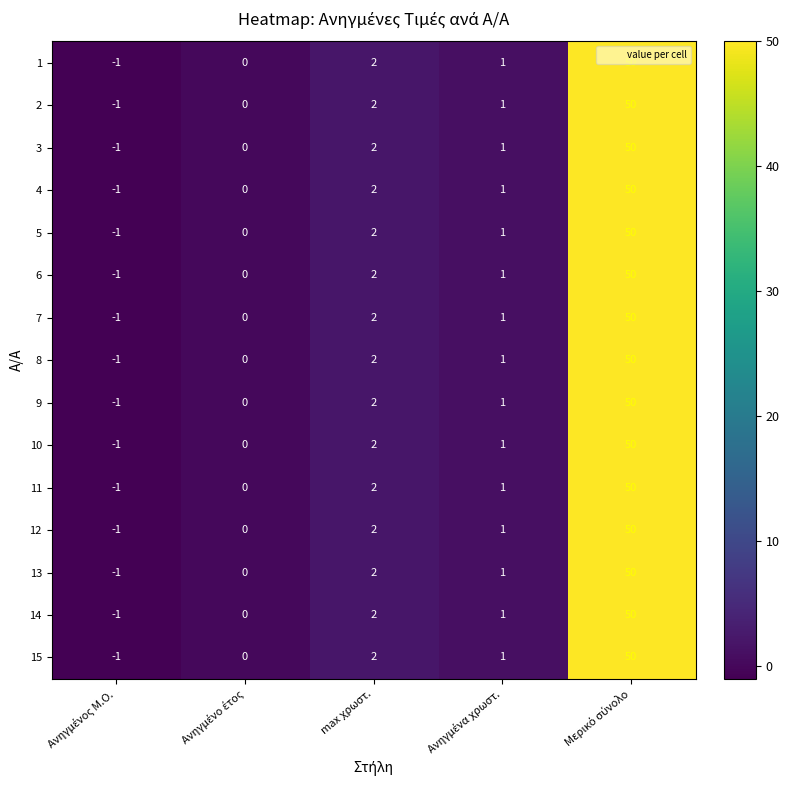

The 4 series shows 2 at max χρωστ.. True or false?

True